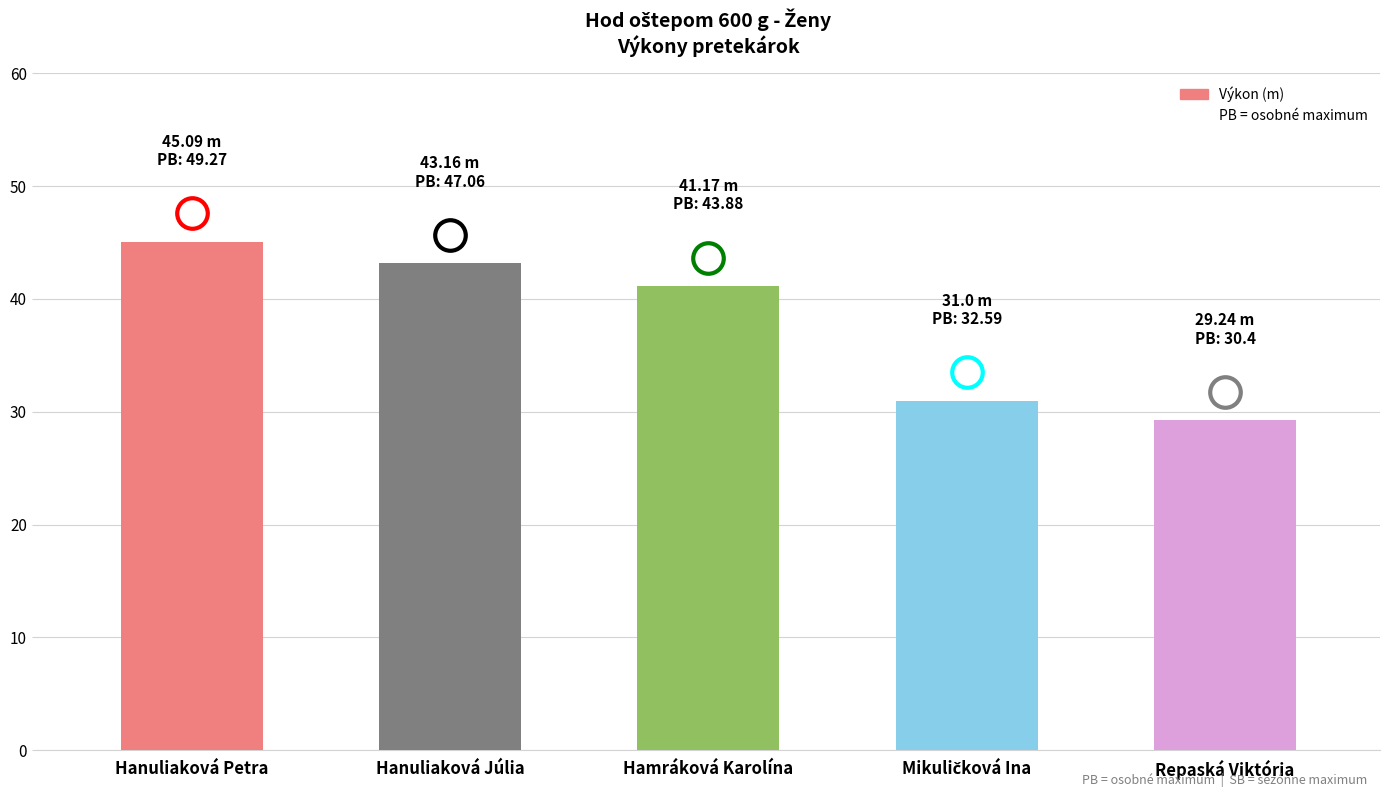

Does the chart contain any negative values?

No